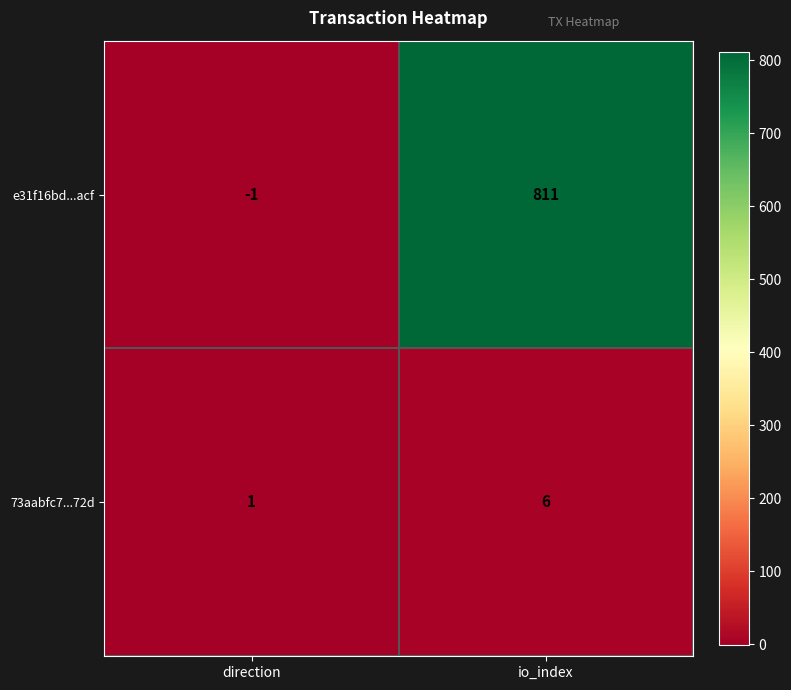

True or false: e31f16bd...acf has a value of 0 at direction.

False